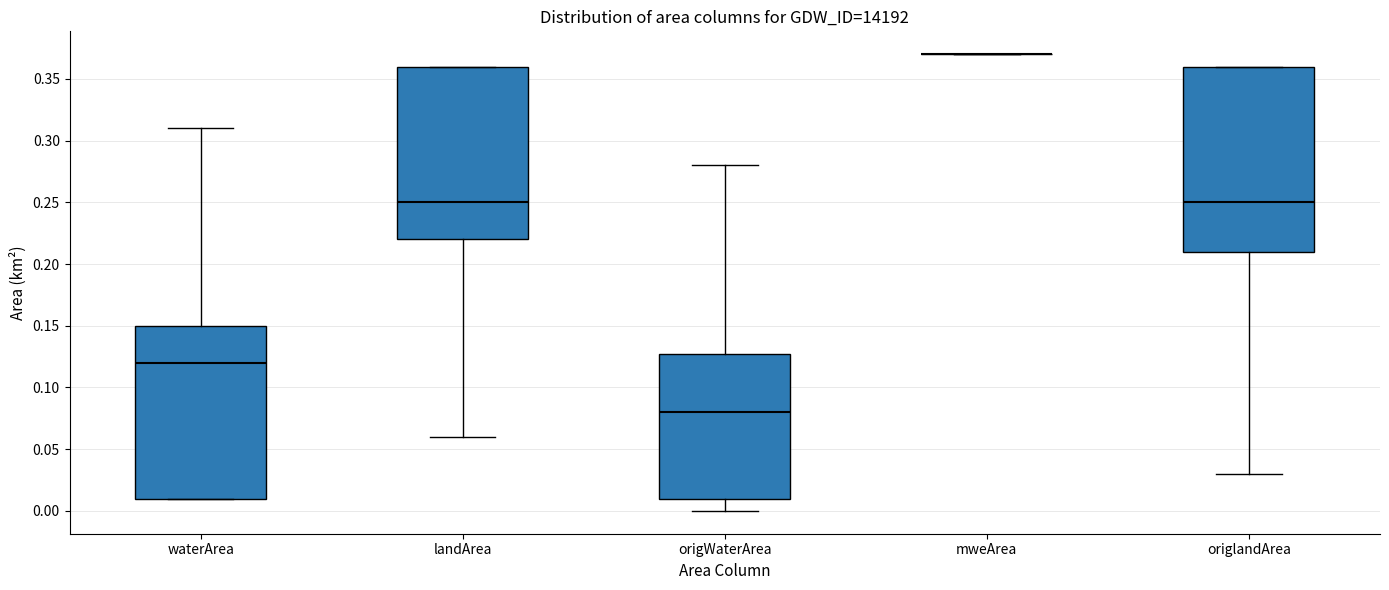

Reading left to right, read every box against the y-axis: the position of its median line, the range the box covers, and the ends of its whiskers. The values are not printed on the chart, so give them approximately, as read against the axis.

waterArea: median 0.12, box 0.01 to 0.15, whiskers 0.01 to 0.31
landArea: median 0.25, box 0.22 to 0.36, whiskers 0.06 to 0.36
origWaterArea: median 0.08, box 0.01 to 0.13, whiskers 0.00 to 0.28
mweArea: box collapsed to a line at 0.37, whiskers 0.37 to 0.37
origlandArea: median 0.25, box 0.21 to 0.36, whiskers 0.03 to 0.36